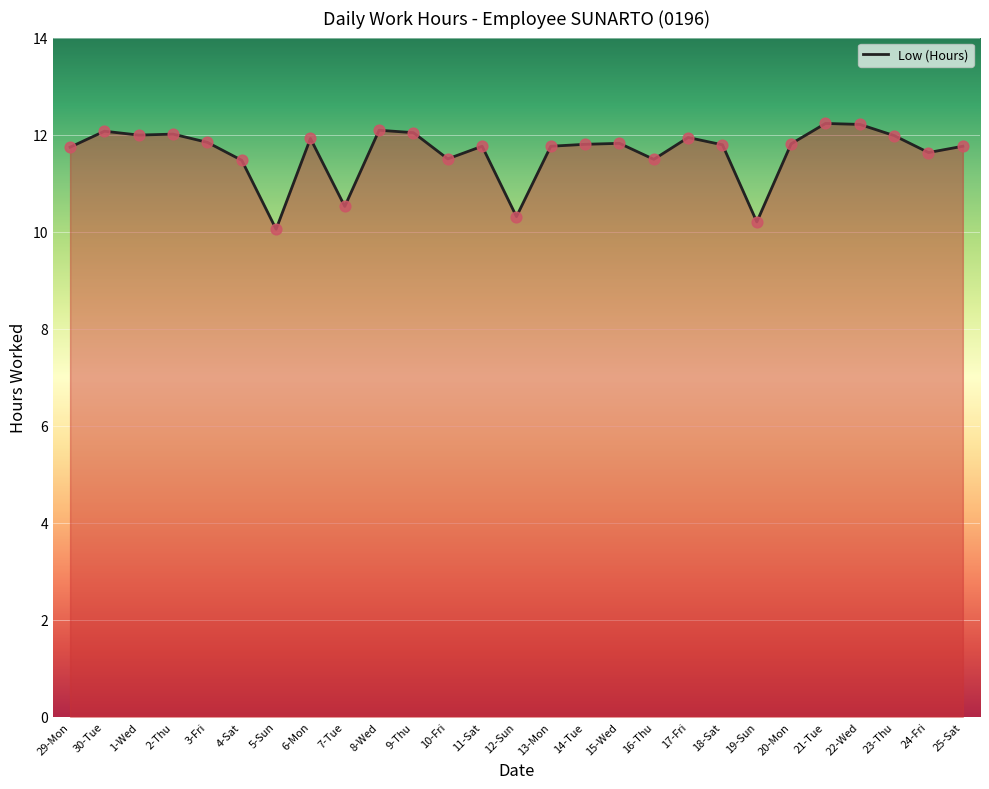

What is the change in value from 9-Thu to 14-Tue?

-0.2